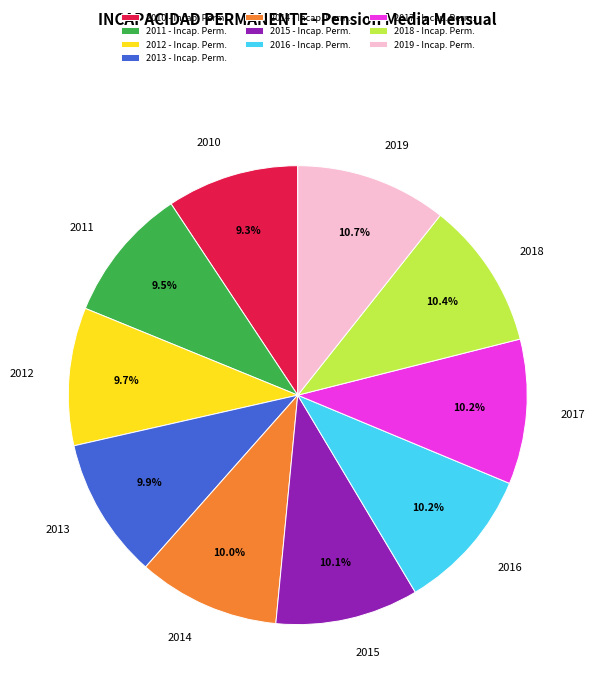

To the nearest percent, what is the average slice percentage?

10%